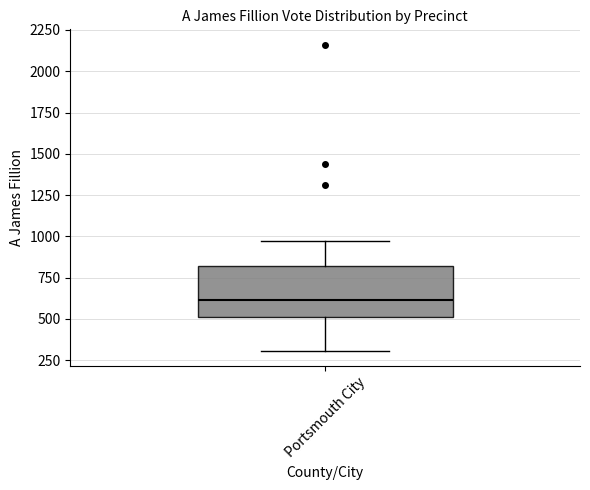

Read this box plot against the y-axis: the position of the median line, the range covered by the box, and the ends of both whiskers. The values are not printed on the chart, so give them approximately, as read against the axis.

median 600, box 500 to 800, whiskers 300 to 1000